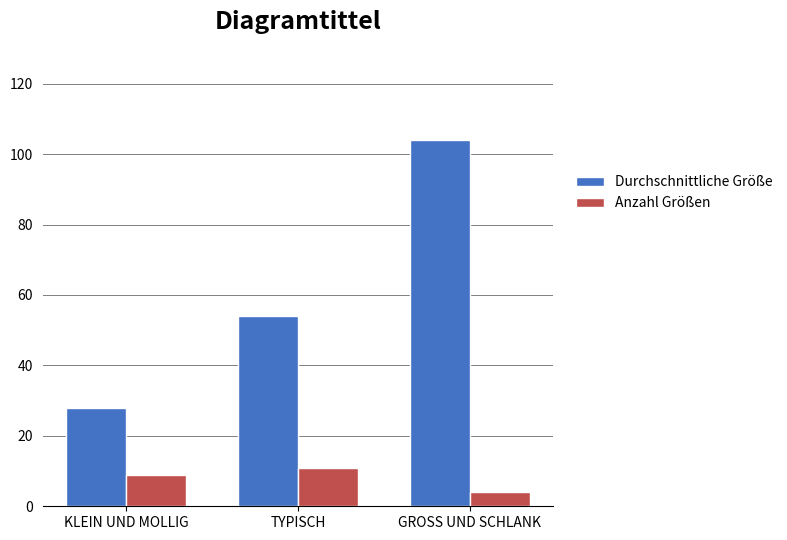

What are all the series names shown in the legend?

Durchschnittliche Größe, Anzahl Größen